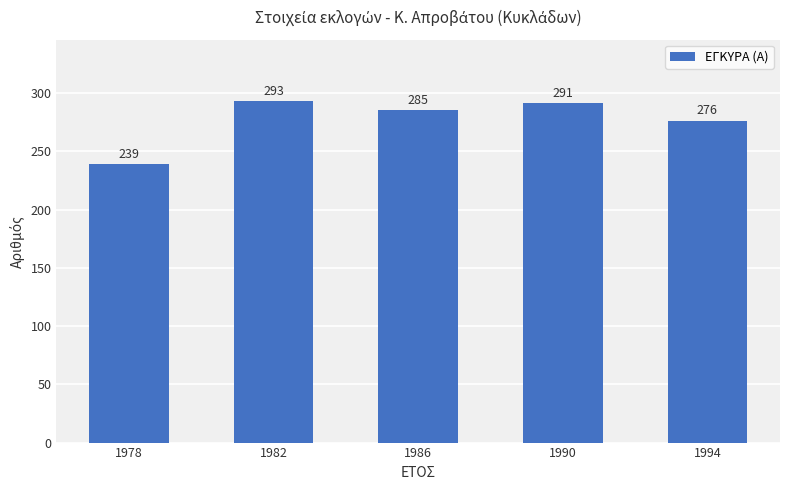

How many values are below 285?

2